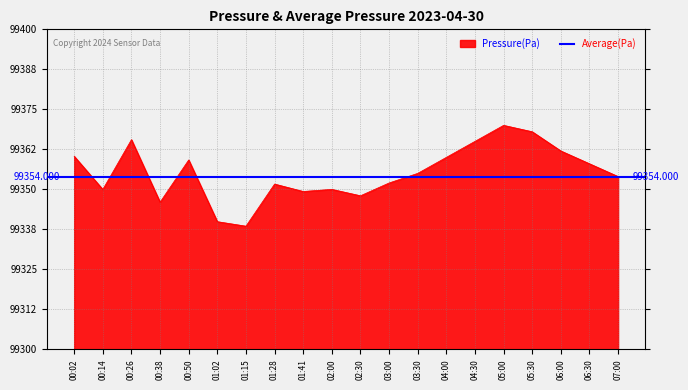

What position from the right is 00:02?

20